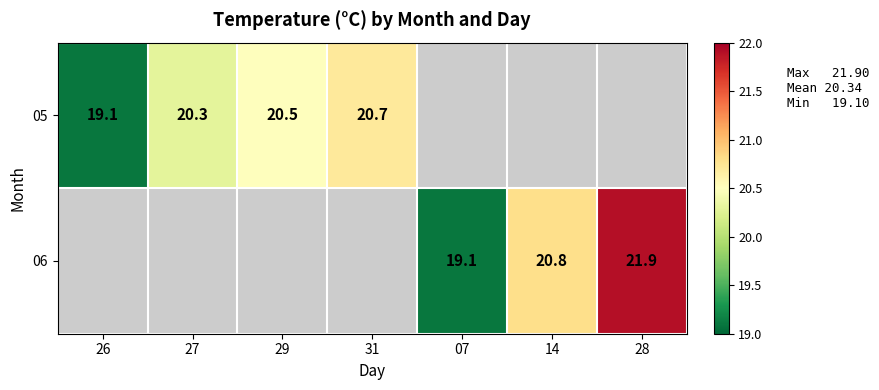

What is the sum of the 05 values at 29 and 31?

41.2